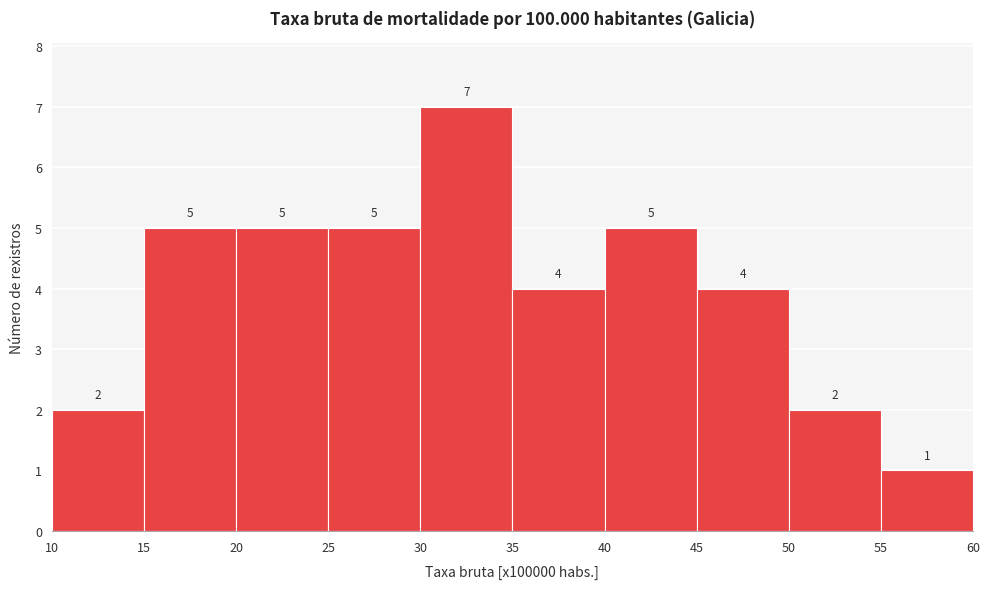

Reading left to right, list every bar in this chart as the range it spans on the x-axis followed by its height.

10 to 15: 2
15 to 20: 5
20 to 25: 5
25 to 30: 5
30 to 35: 7
35 to 40: 4
40 to 45: 5
45 to 50: 4
50 to 55: 2
55 to 60: 1